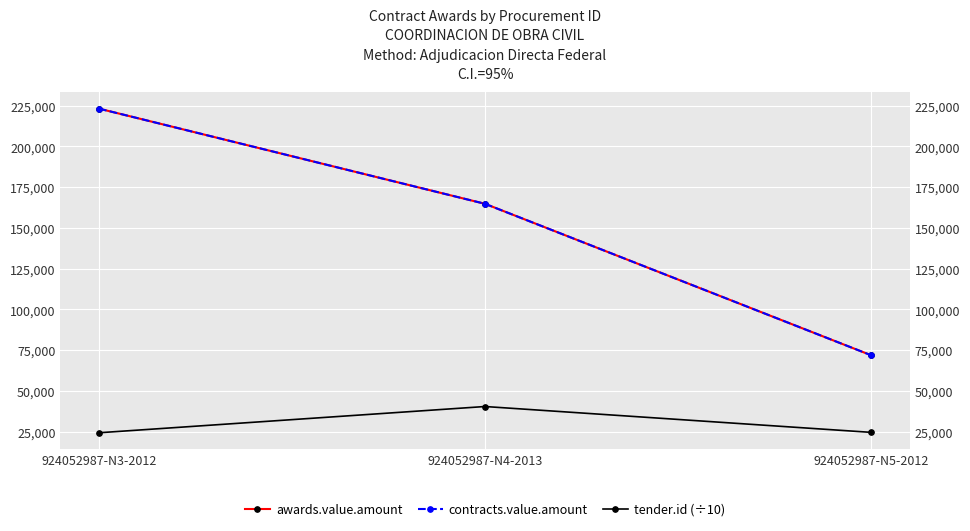

Rank the categories by contracts.value.amount value from highest to lowest.

924052987-N3-2012, 924052987-N4-2013, 924052987-N5-2012